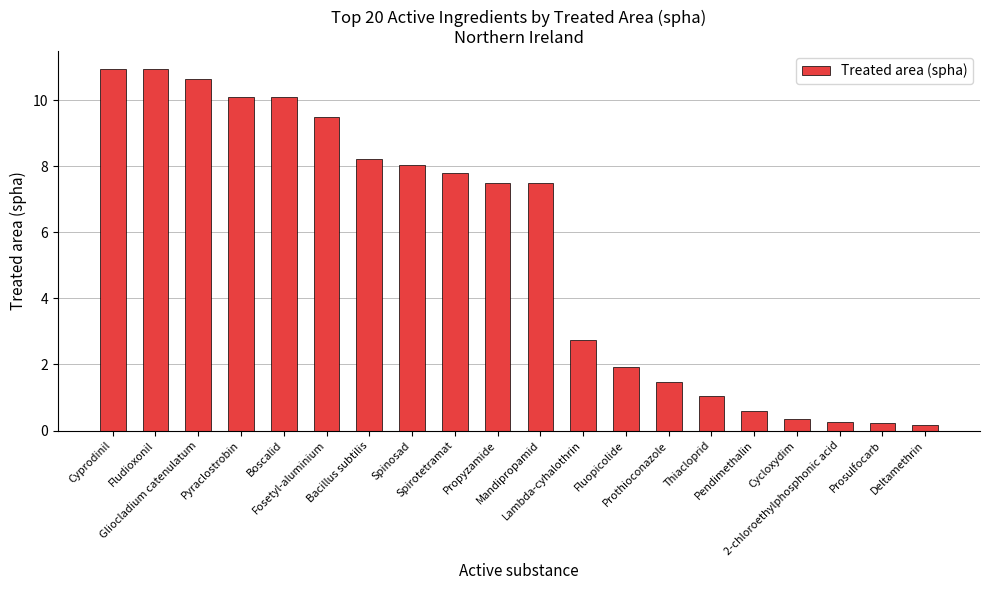

What is the value of the 4th bar from the left?

10.1